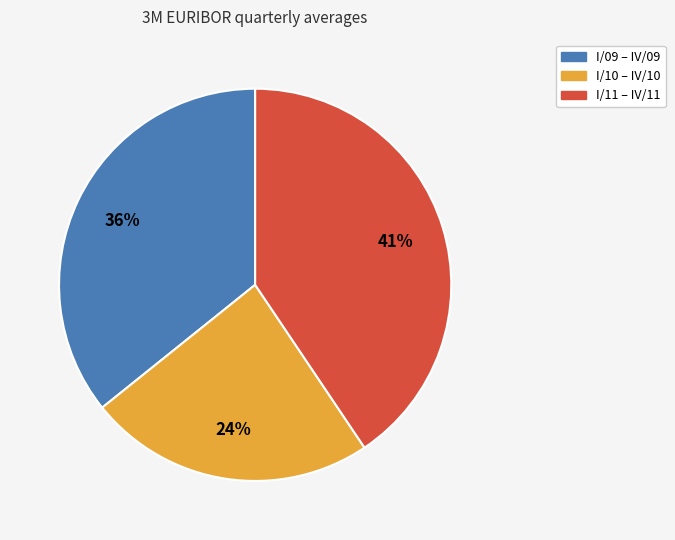

Is there a majority slice in this chart?

No